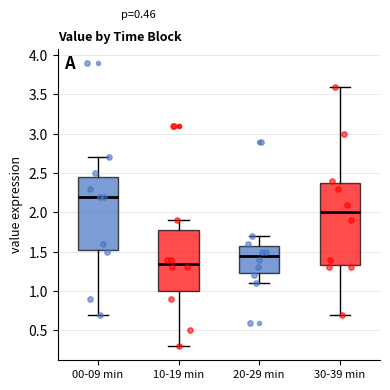

Where is the lower edge of the box for 10-19 min on the y-axis? The values are not printed on the chart, so give them approximately, as read against the axis.

1.00